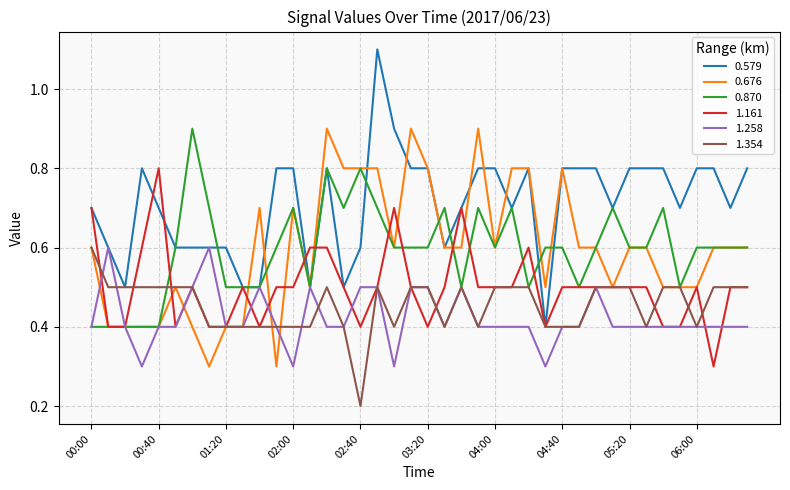

Which series has the largest total across all categories?

0.579